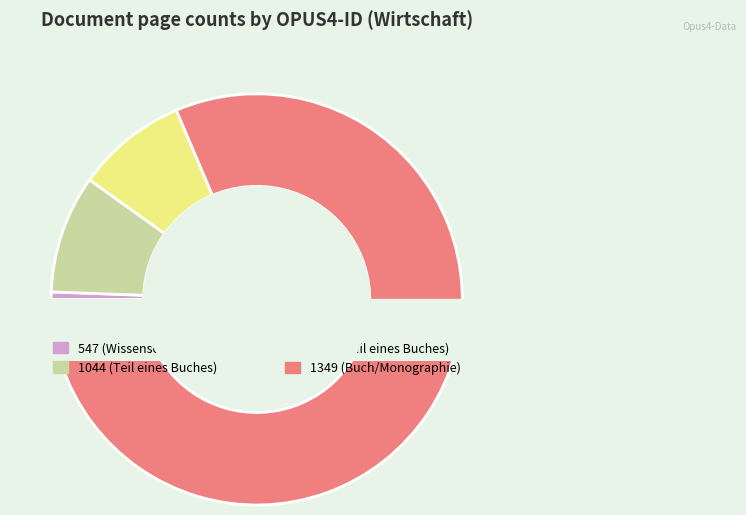

To the nearest percent, what is the average slice percentage?

25%